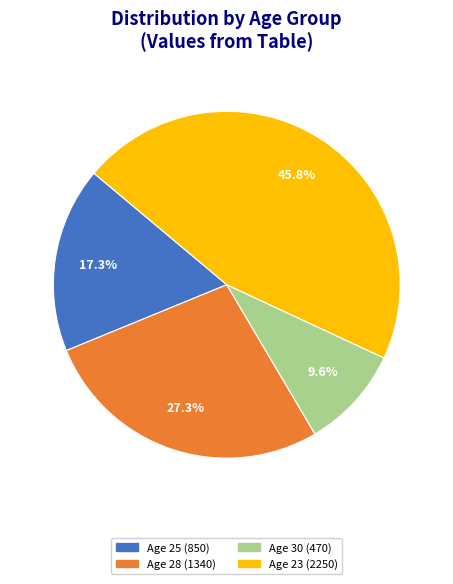

To the nearest percent, what is the average slice percentage?

25%